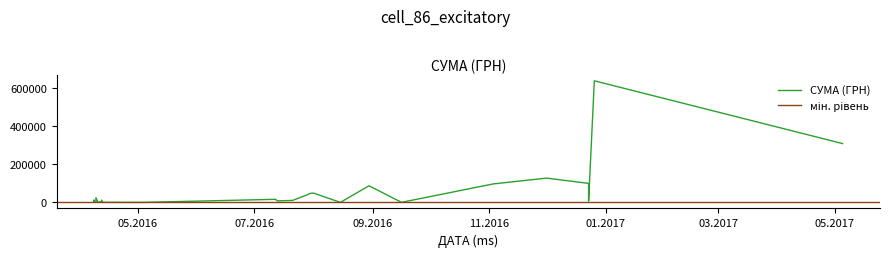

True or false: the data has more than 1 interior local peaks.

True